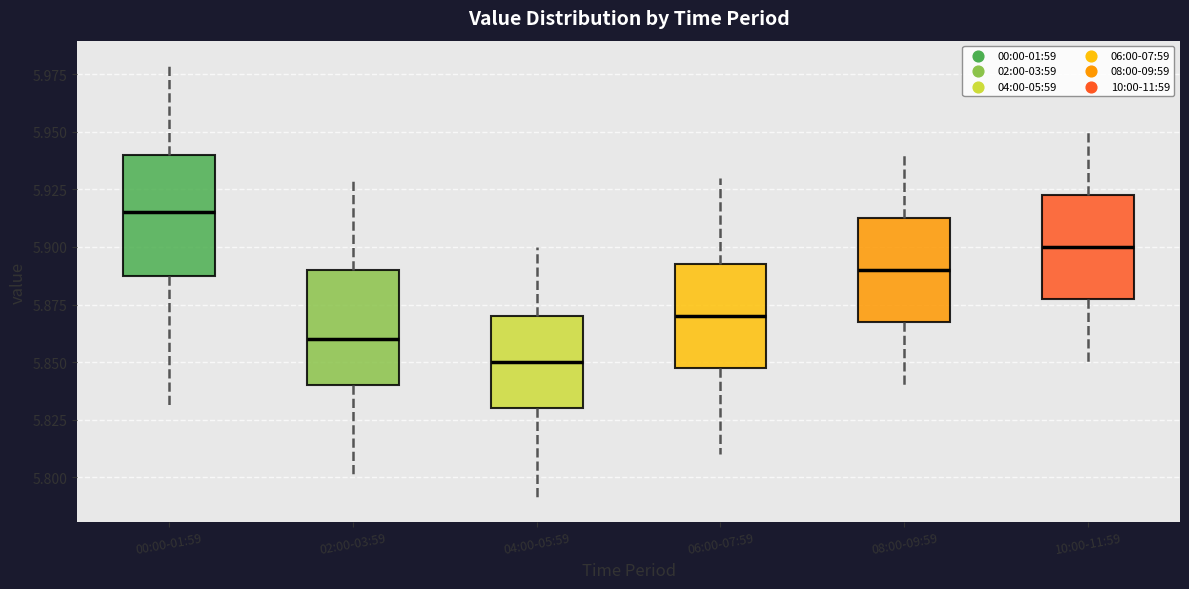

Where does the median line of the box for 06:00-07:59 sit on the y-axis? The values are not printed on the chart, so give them approximately, as read against the axis.

5.870